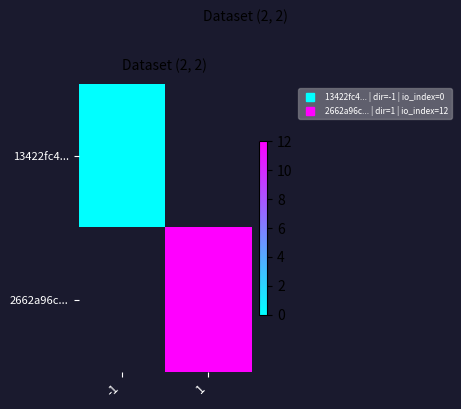

Rank the categories by 2662a96c... value from highest to lowest.

-1, 1